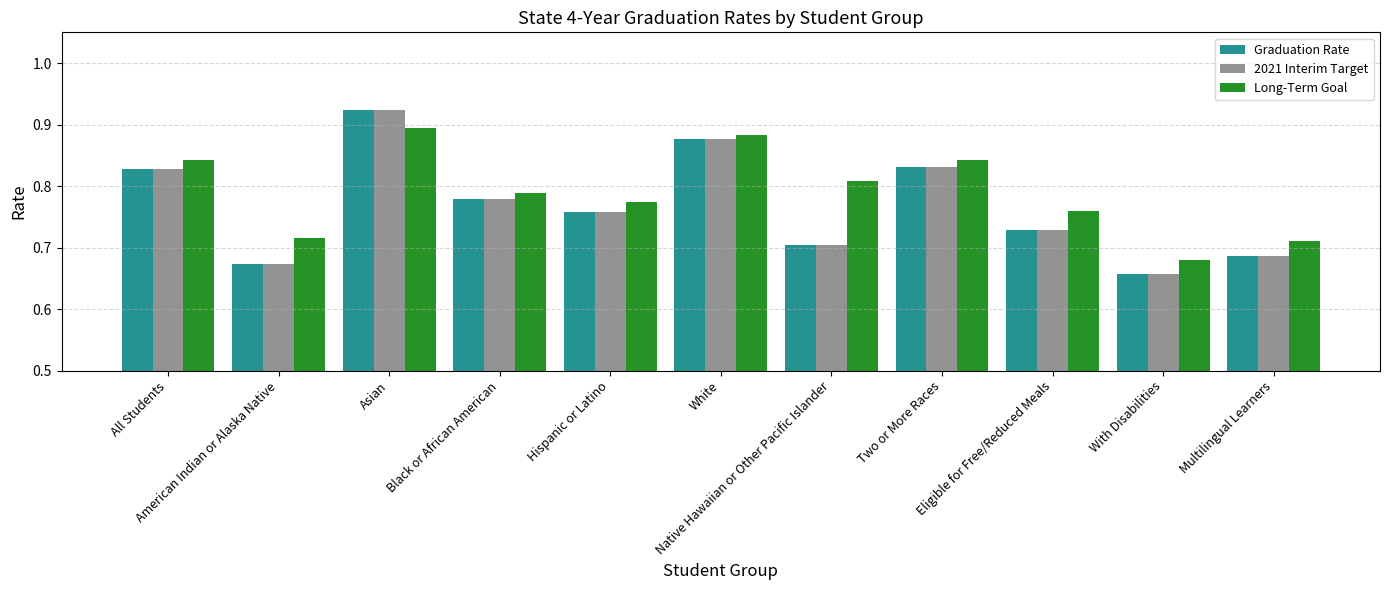

True or false: Long-Term Goal has a value of 0.4 at With Disabilities.

False